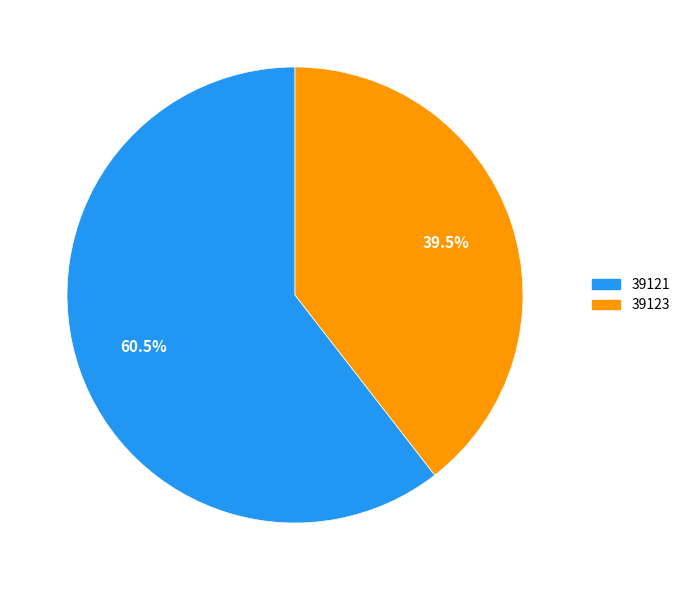

How many slices are in this pie chart?

2